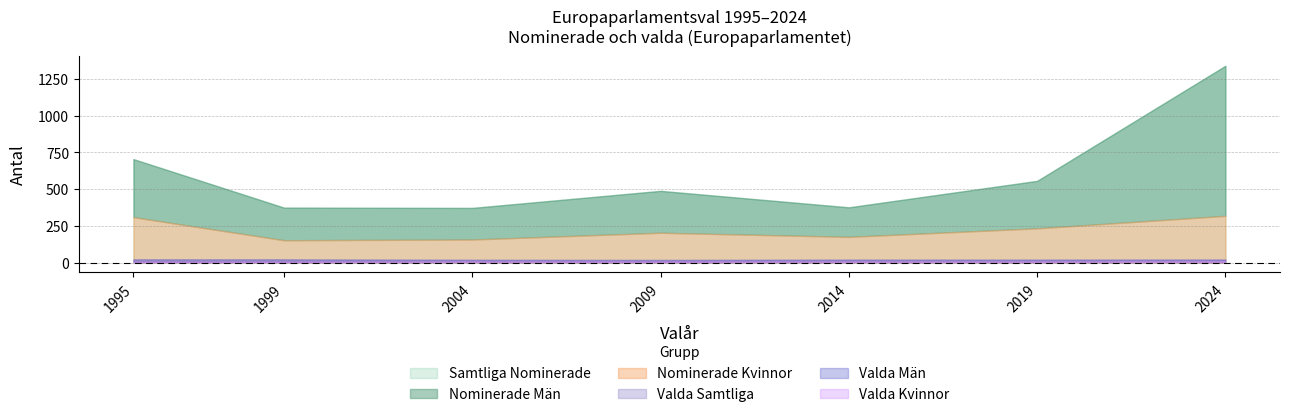

What is the highest value of the Samtliga Nominerade series?

1339